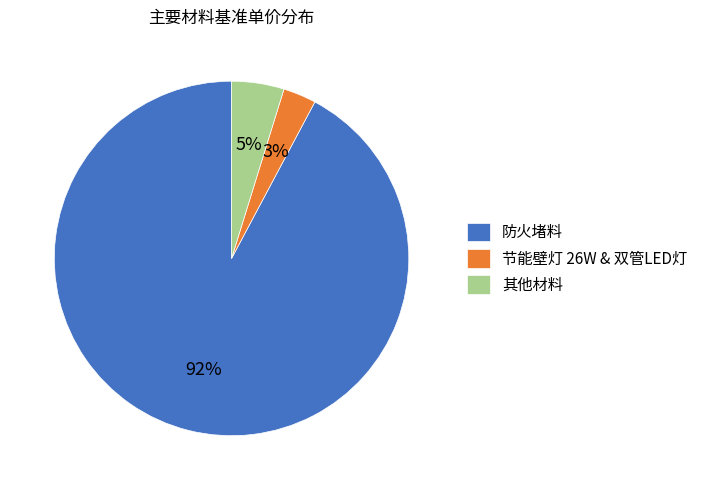

Does 防火堵料 represent more than half of the total?

Yes